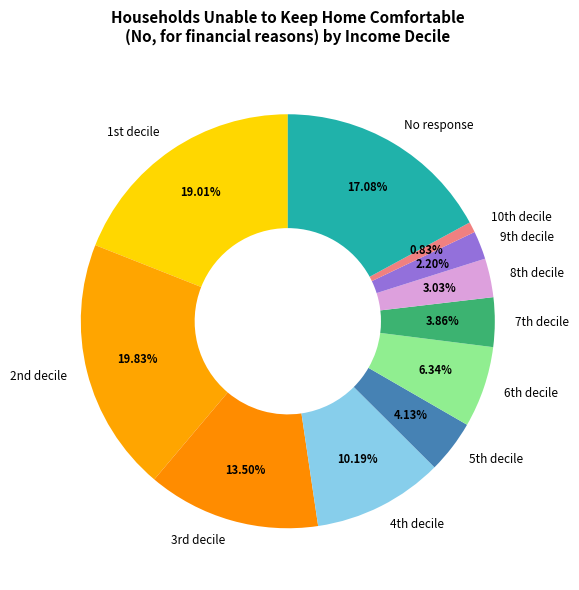

Is there any slice that represents more than half of the pie?

No